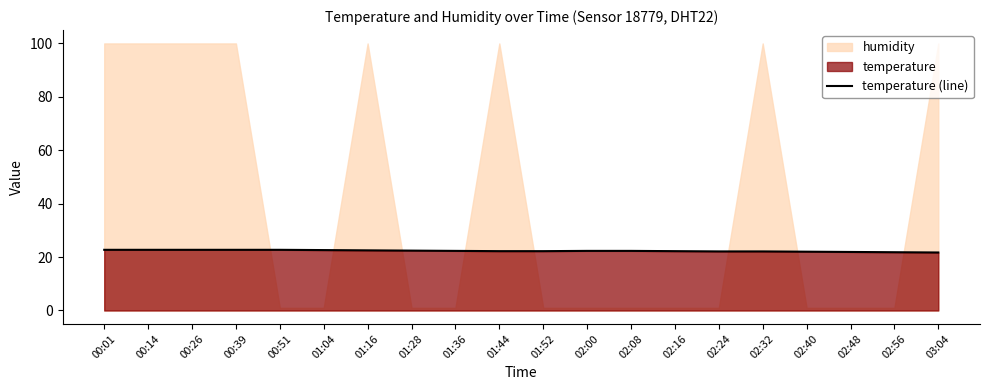

What is the label of the 16th point from the left?

02:32